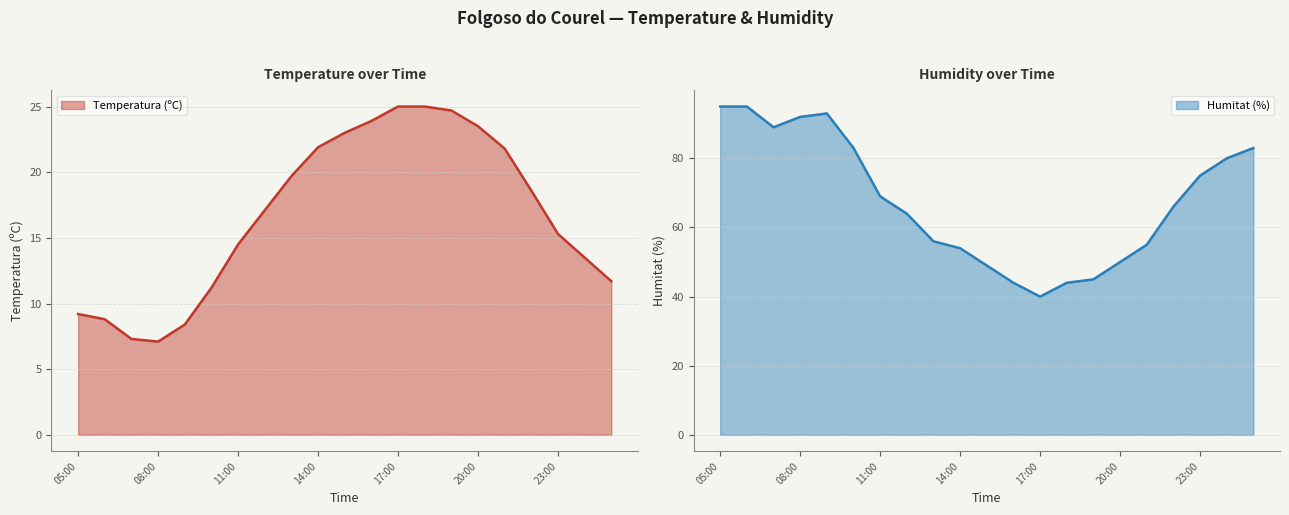

What is the difference between the maximum and minimum values in the Temperatura (ºC) series?

17.9